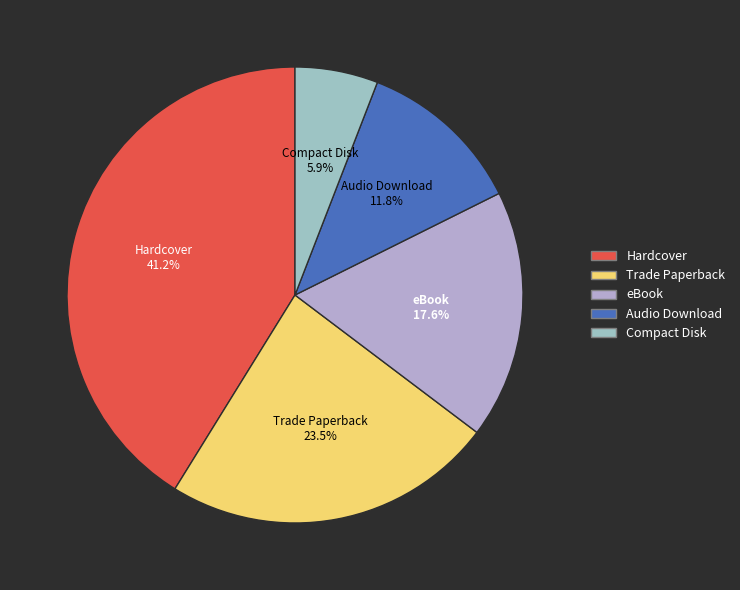

Which slice is the largest?

Hardcover